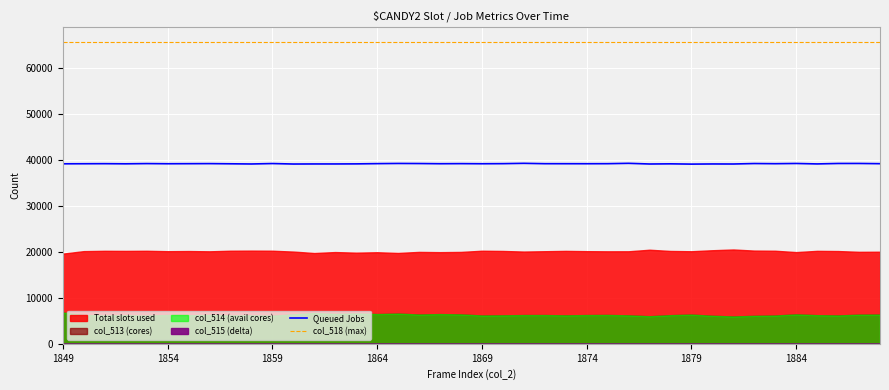

True or false: col_518 (max) and Queued Jobs intersect in this chart.

False